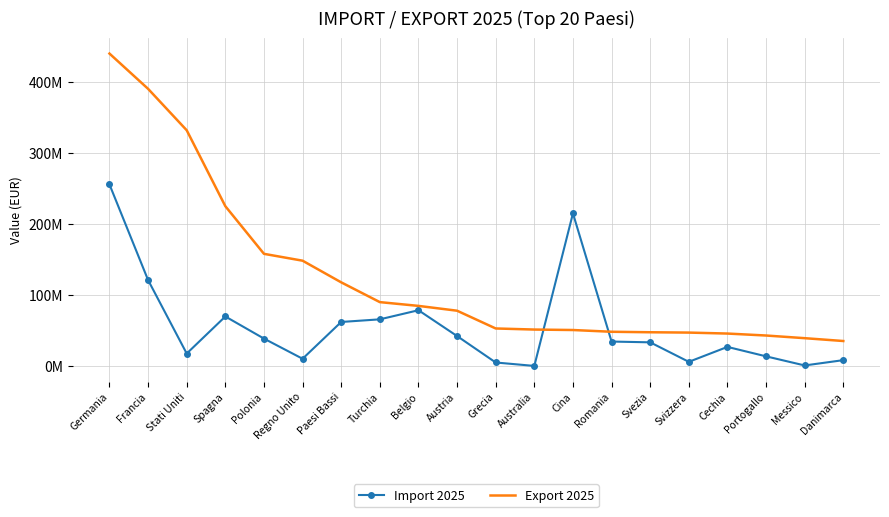

What is the smallest value displayed?

296907